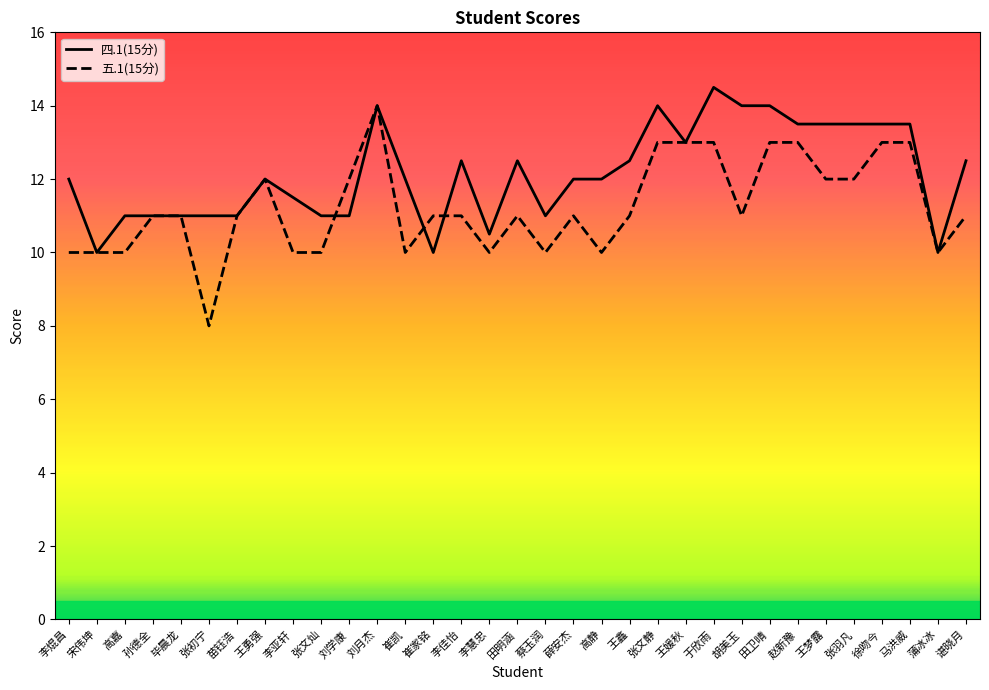

What value does the 四.1(15分) series have at 徐吻今?

13.5